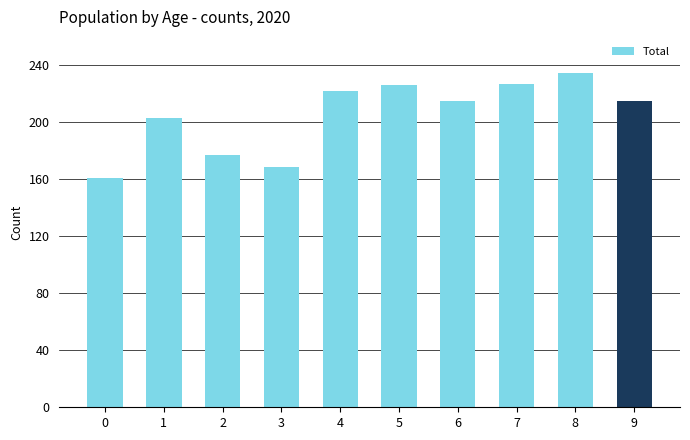

How many distinct data groups are displayed?

1